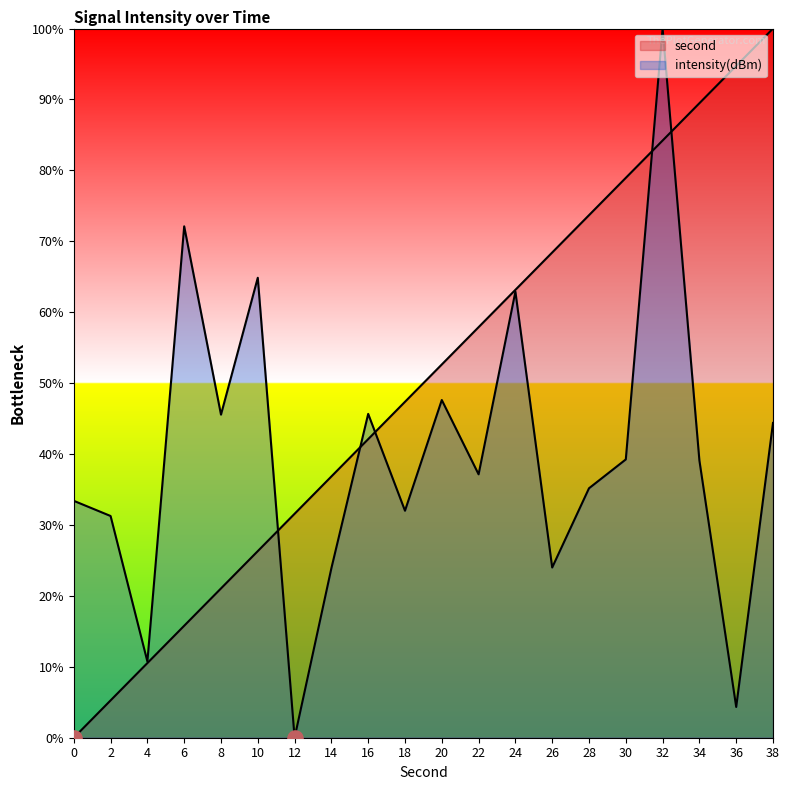

What are all the series names shown in the legend?

second, intensity